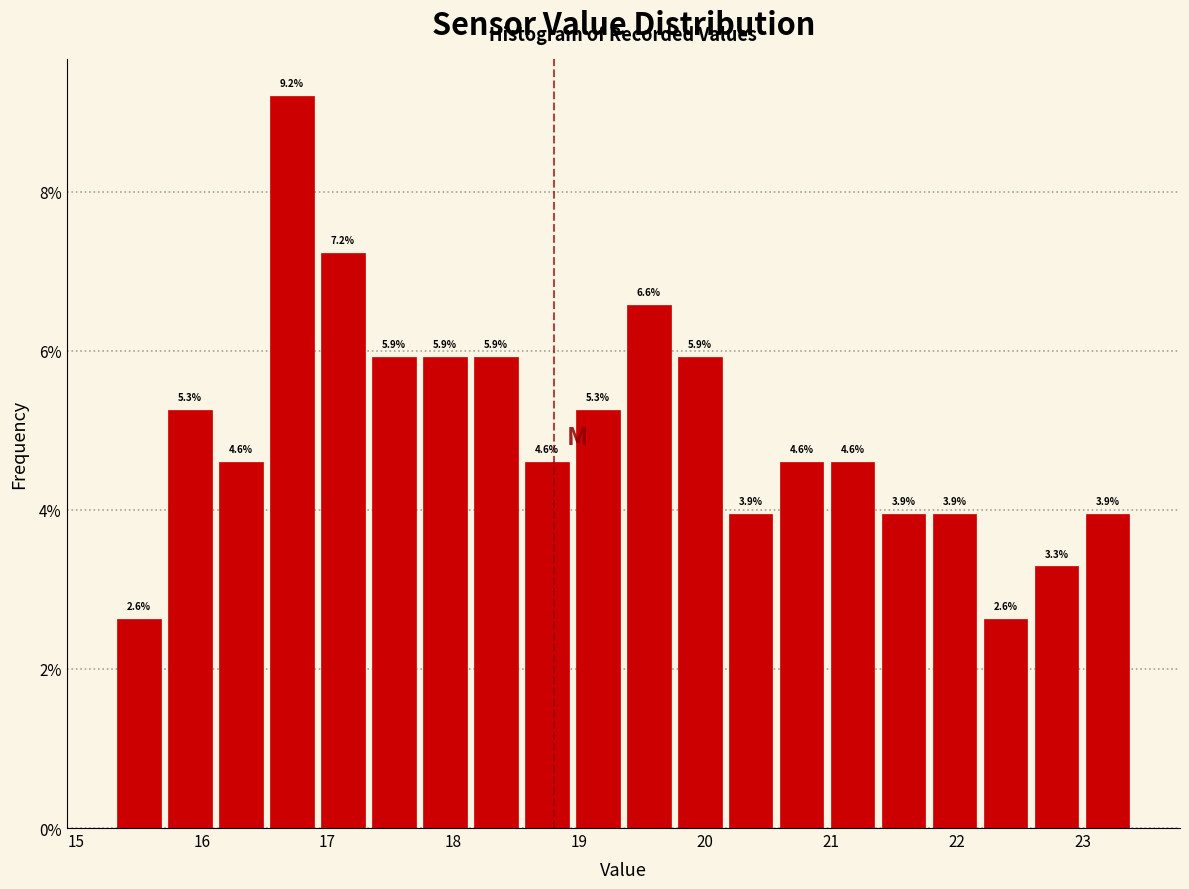

Which range on the x-axis has the tallest bar?

16.5 to 16.9